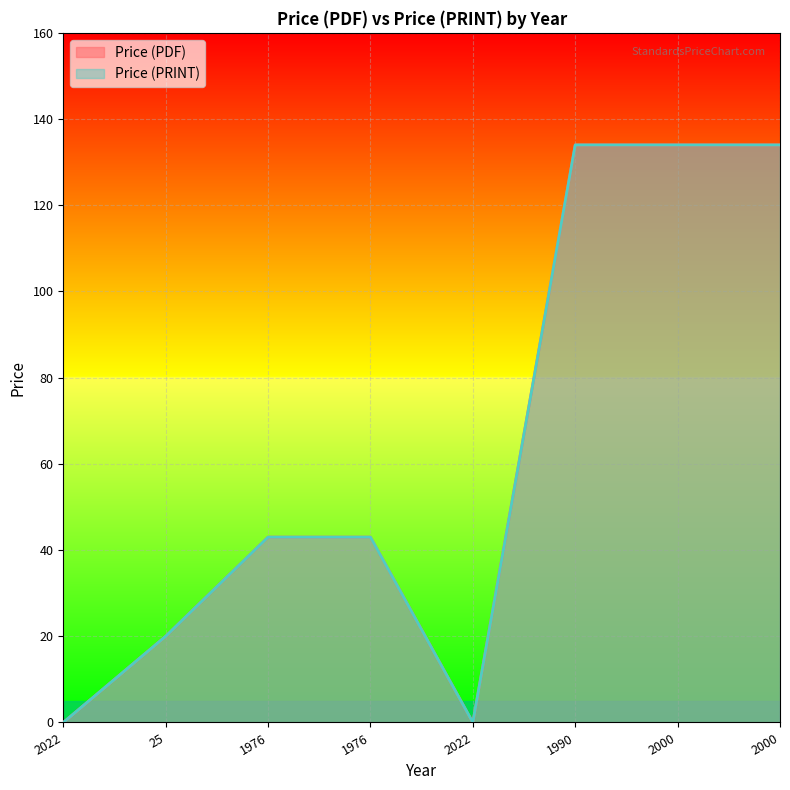

True or false: Price (PRINT) and Price (PDF) intersect in this chart.

False